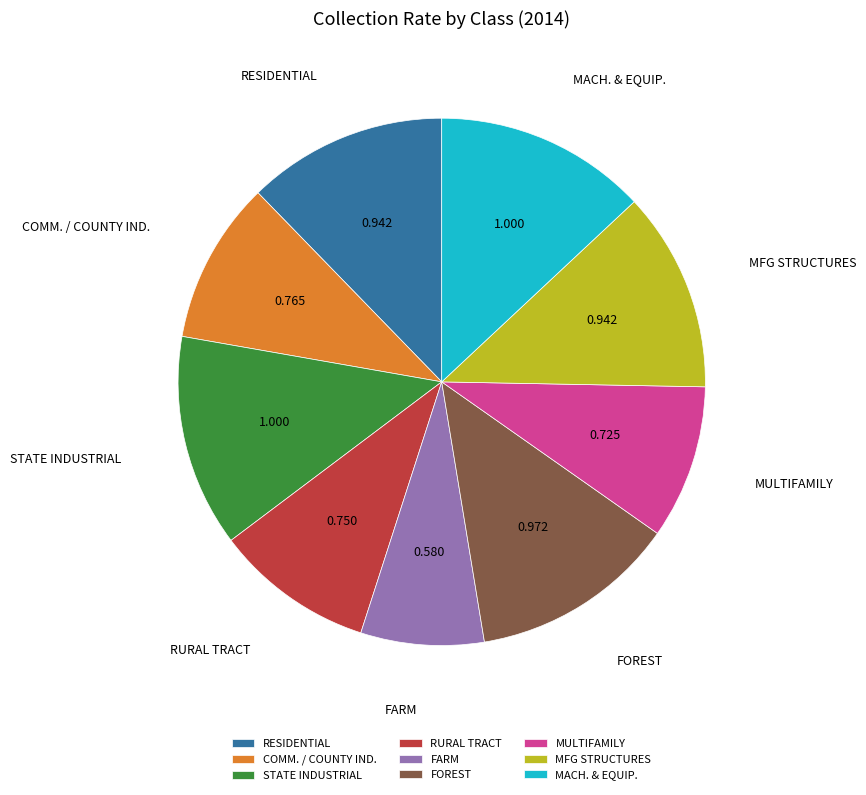

What is the smallest slice in the pie chart?

FARM